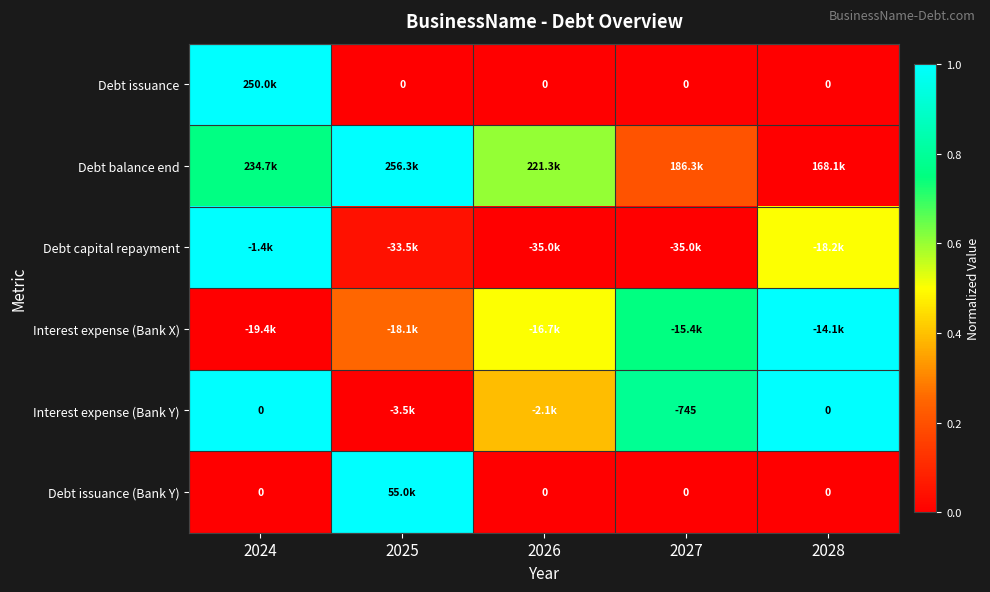

What is the spread (max minus min) of values at 2028?

1.0